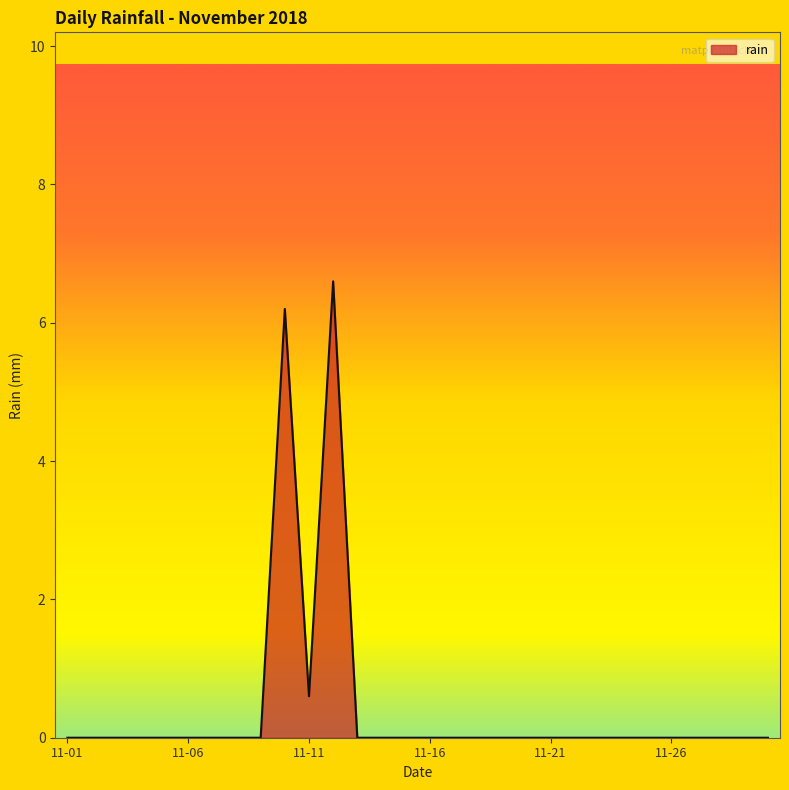

What is the greatest value displayed?

6.6